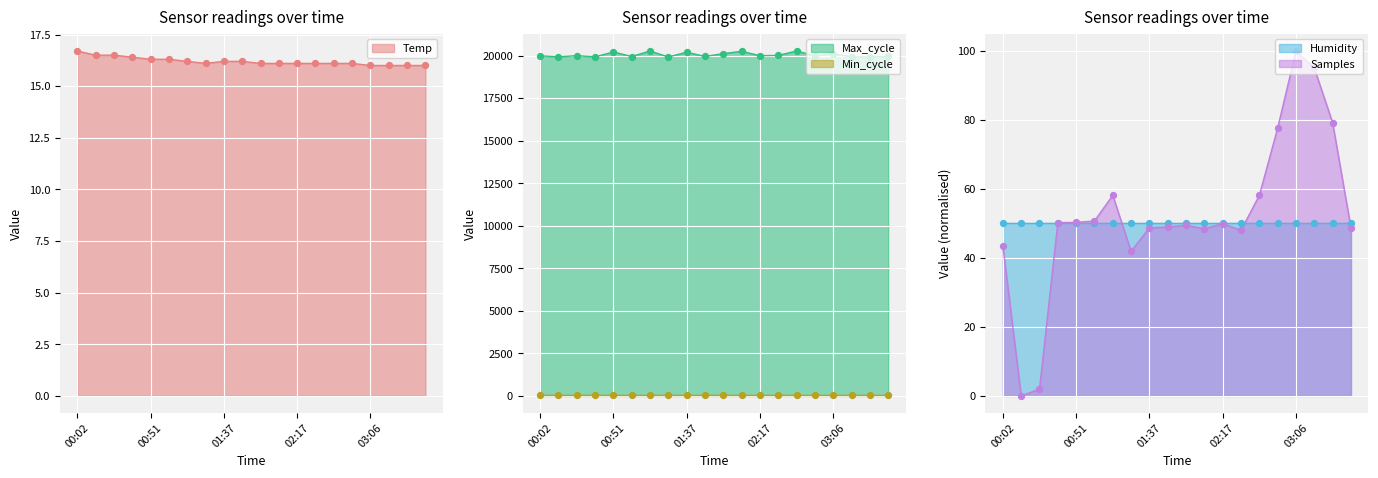

Which series contains the lowest Y value?

Samples